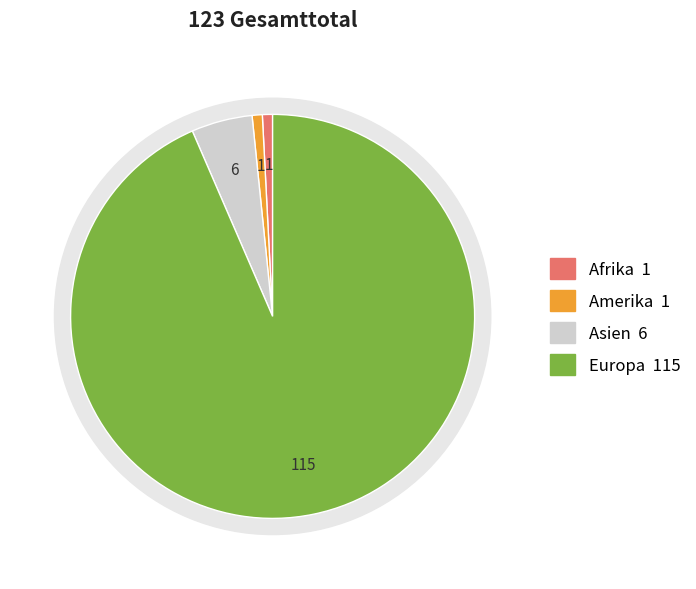

What portion of the pie excludes Amerika?

99.2%